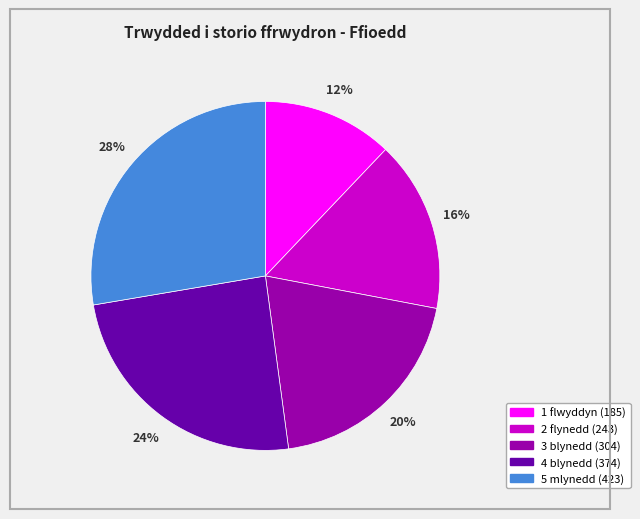

True or false: 3 blynedd accounts for 31% of the total.

False